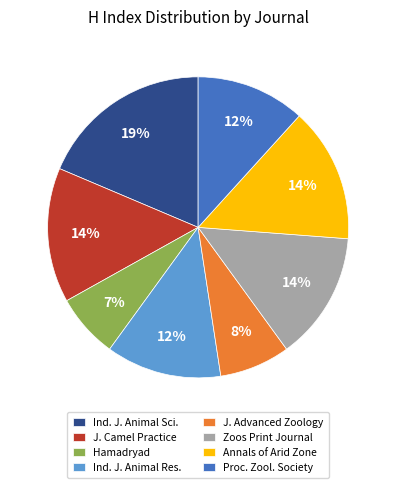

How many slices are in this pie chart?

8